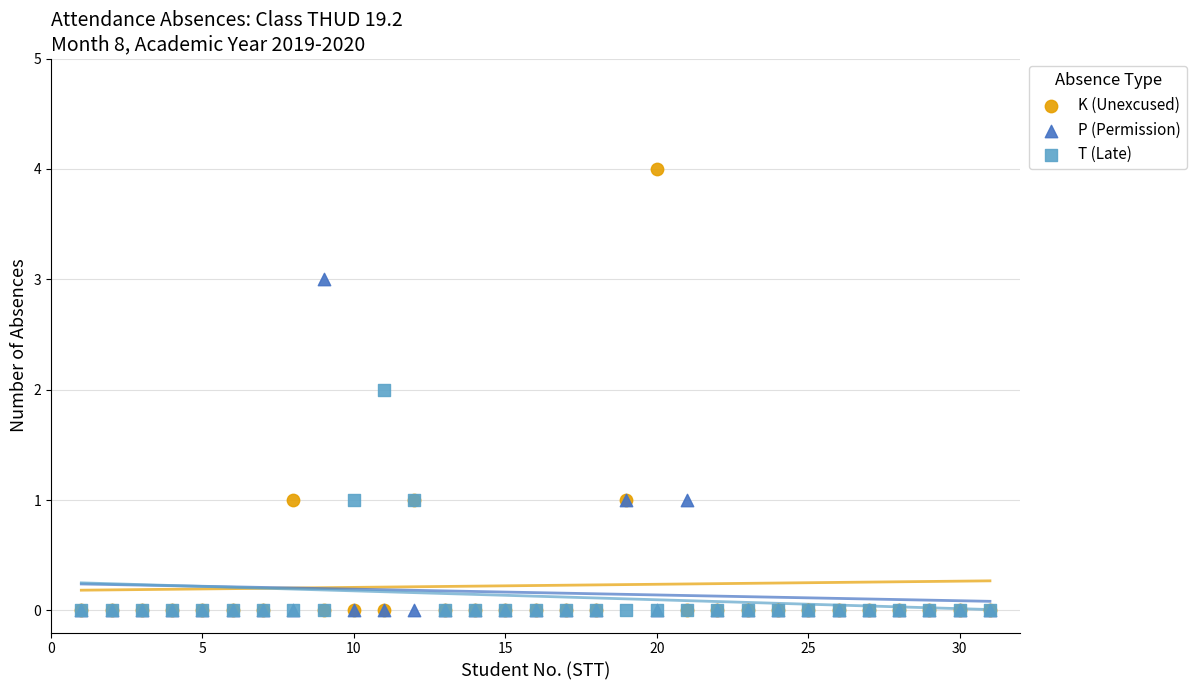

Which series has the largest Y range (max minus min)?

K (Unexcused)